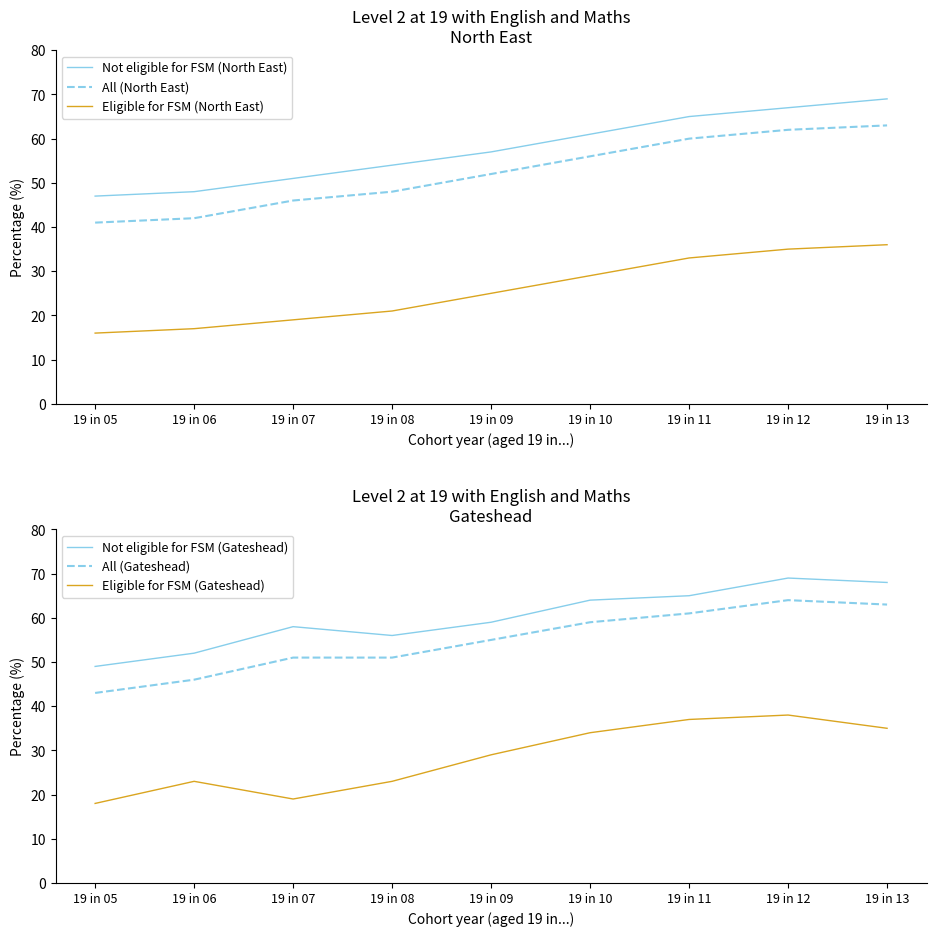

What is the difference between the second highest and second lowest values in the Eligible for FSM (Gateshead) series?

18